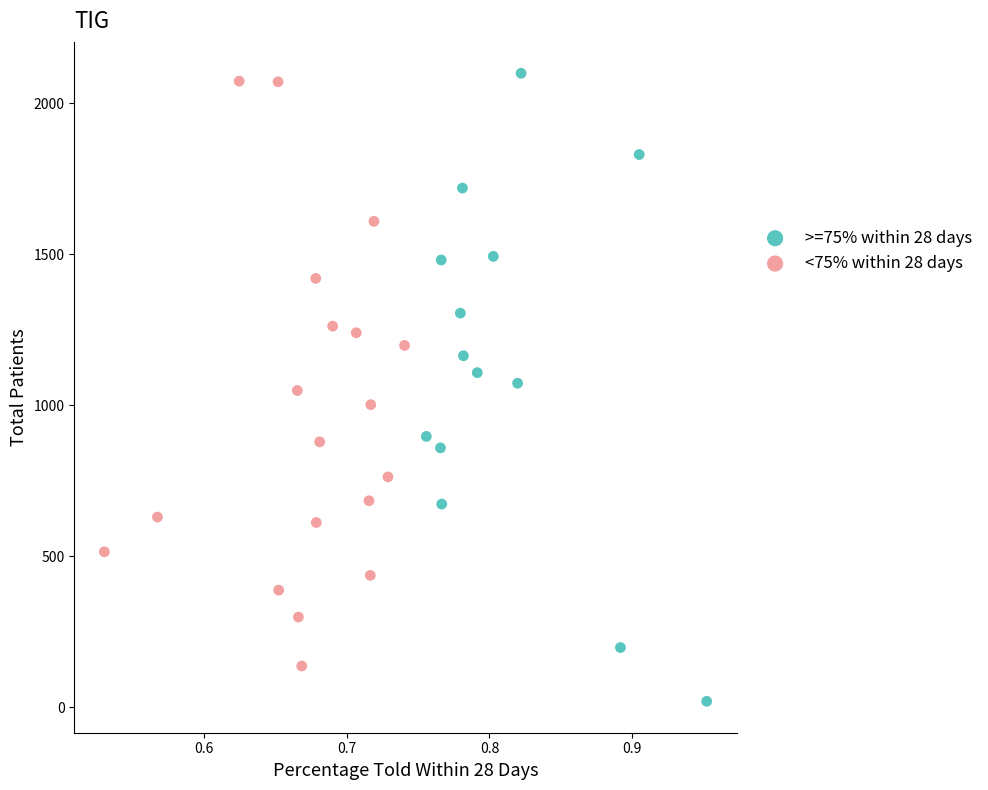

Which series has the largest Y range (max minus min)?

>=75% within 28 days